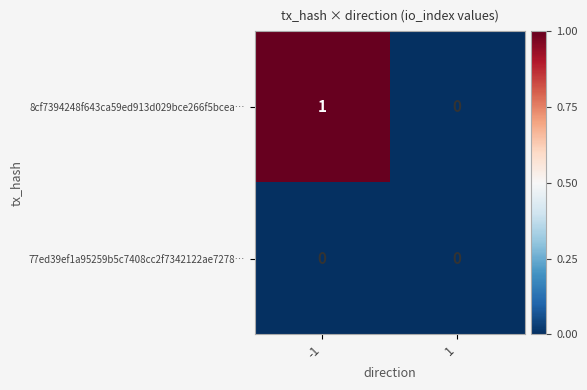

Rank the series by their maximum value, from lowest to highest.

77ed39ef1a95259b5c7408cc2f7342122ae7278…, 8cf7394248f643ca59ed913d029bce266f5bcea…